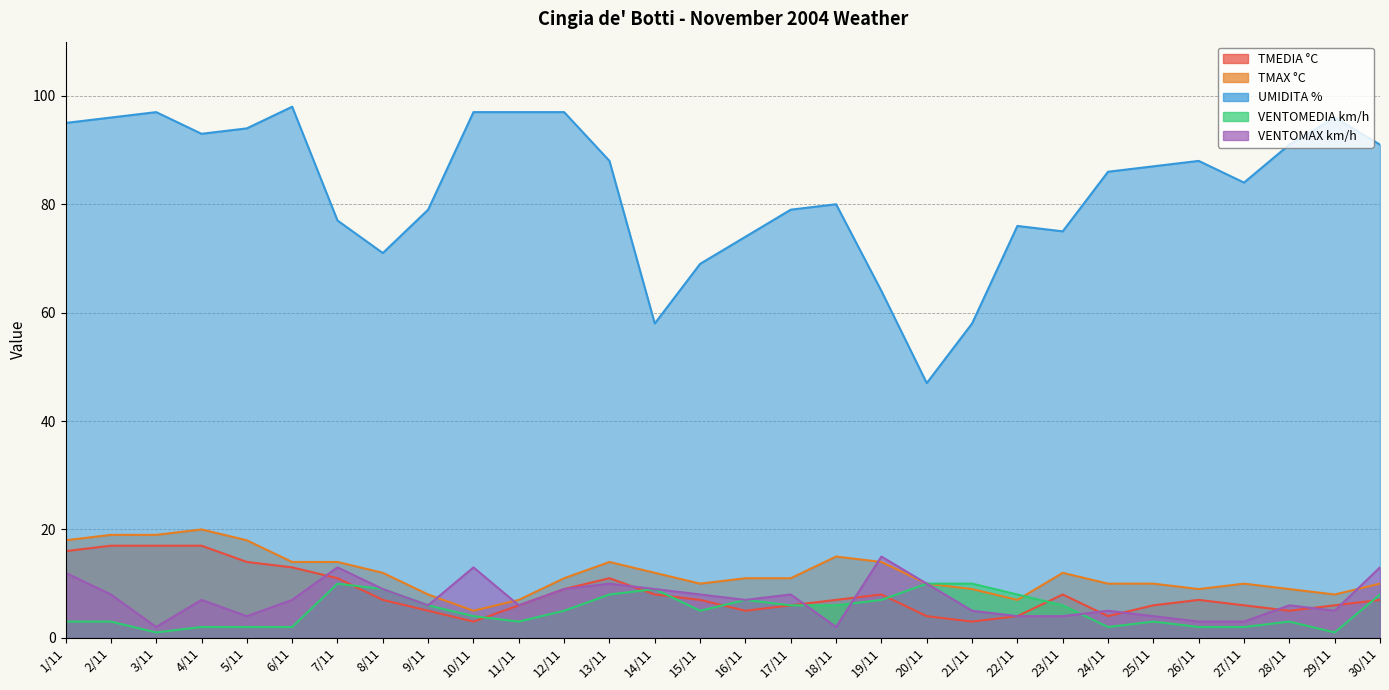

List the labels in order of VENTOMAX km/h value, largest first.

19/11, 7/11, 10/11, 30/11, 1/11, 13/11, 20/11, 8/11, 12/11, 14/11, 2/11, 15/11, 17/11, 4/11, 6/11, 16/11, 9/11, 11/11, 28/11, 21/11, 24/11, 29/11, 5/11, 22/11, 23/11, 25/11, 26/11, 27/11, 3/11, 18/11